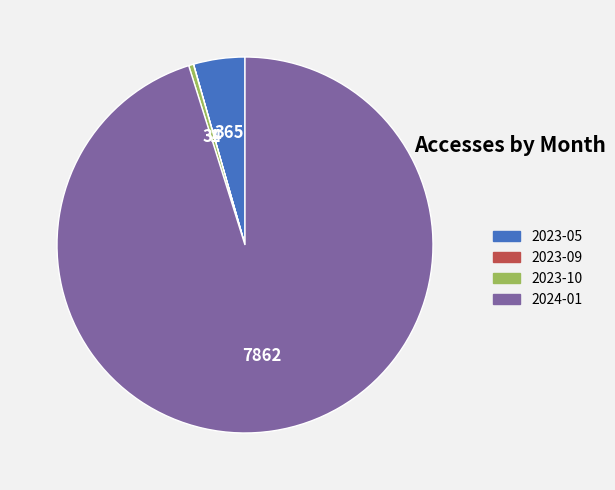

Is there any slice that represents more than half of the pie?

Yes